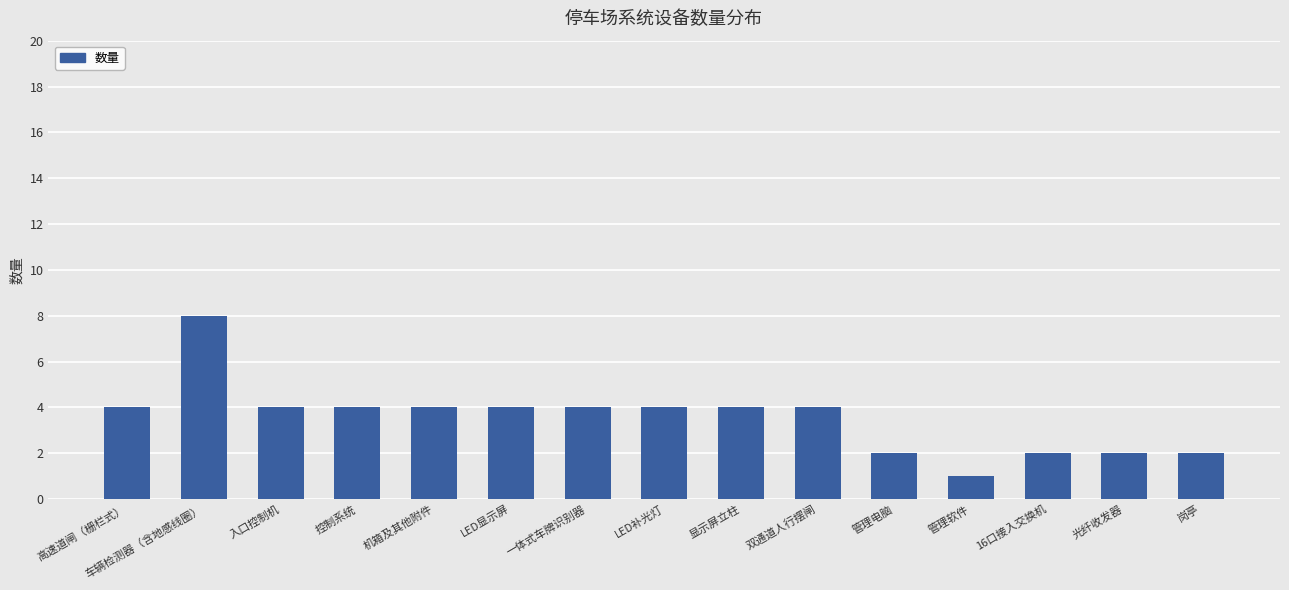

Which has a higher value, 控制系统 or 16口接入交换机?

控制系统